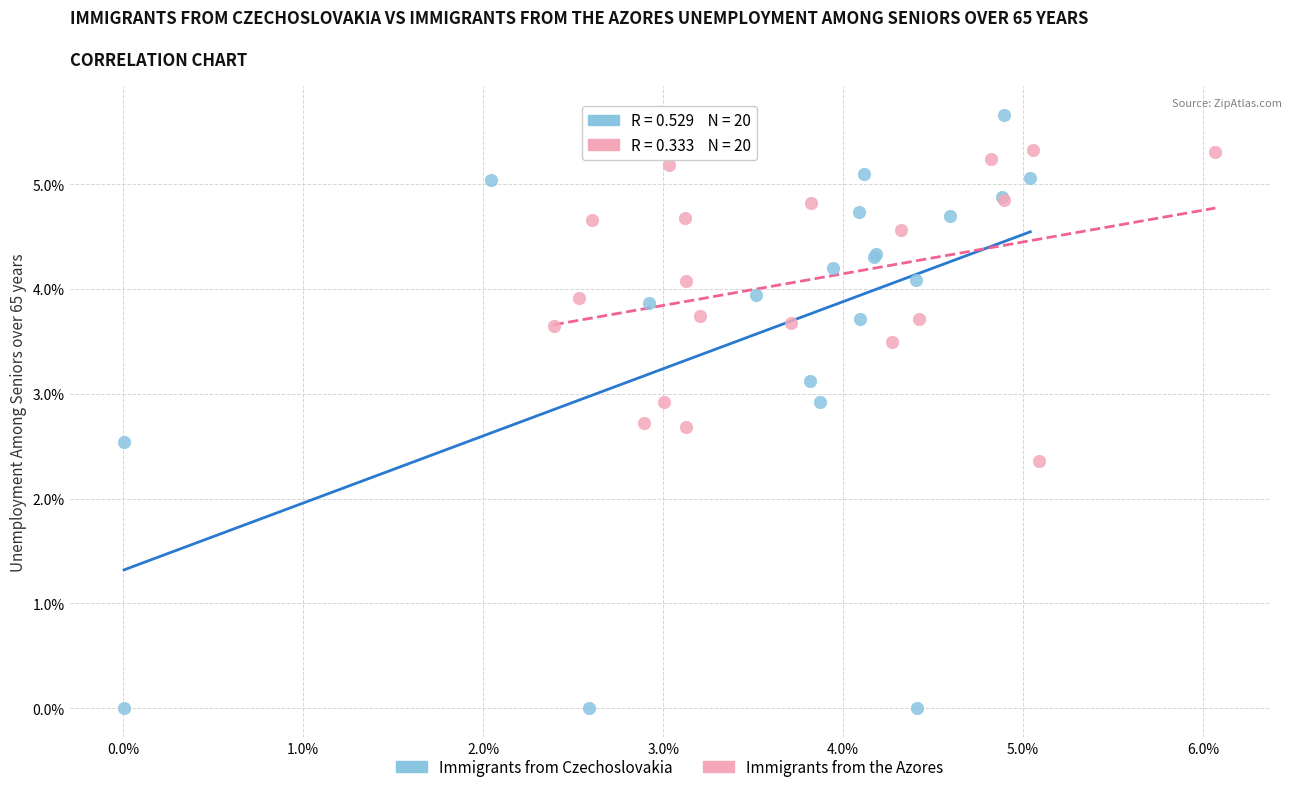

What are all the series names shown in the legend?

Immigrants from Czechoslovakia, Immigrants from the Azores